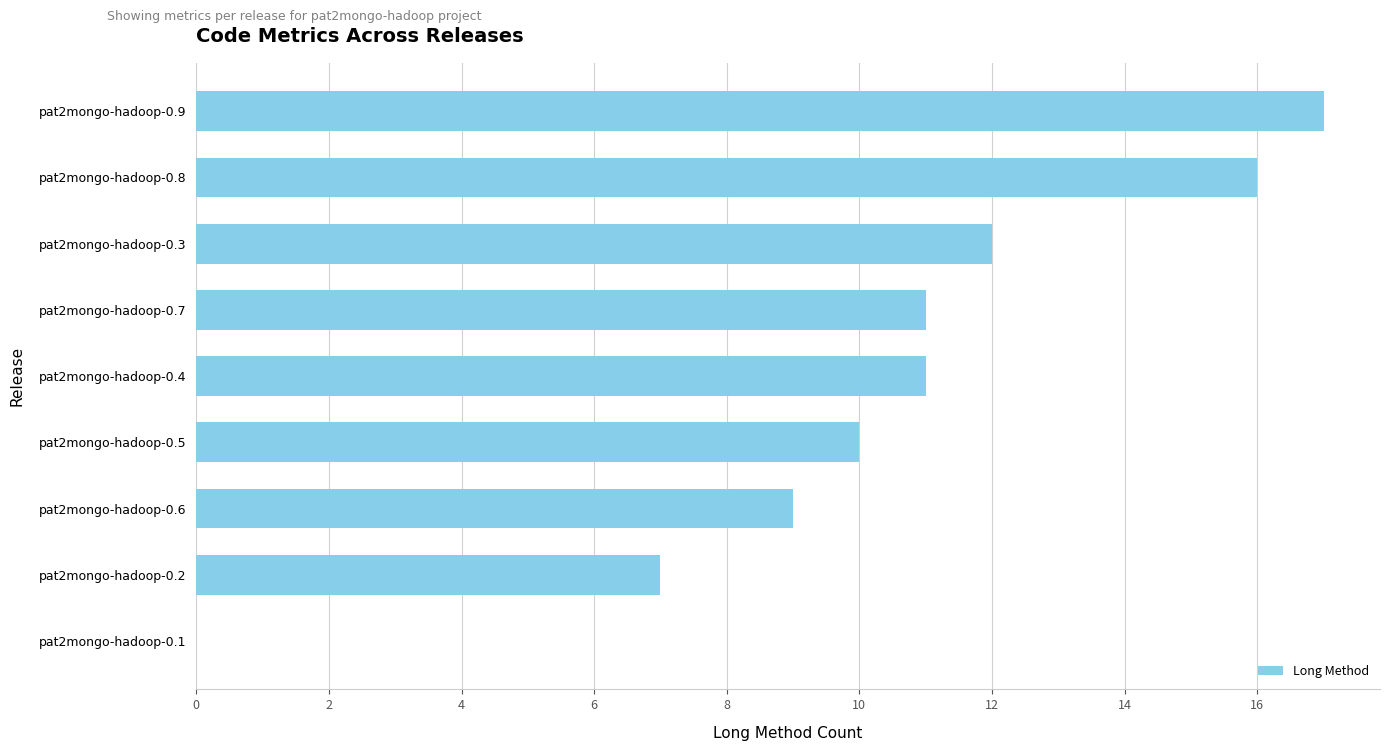

What is the ratio of the value at pat2mongo-hadoop-0.3 to the value at pat2mongo-hadoop-0.9?

0.7